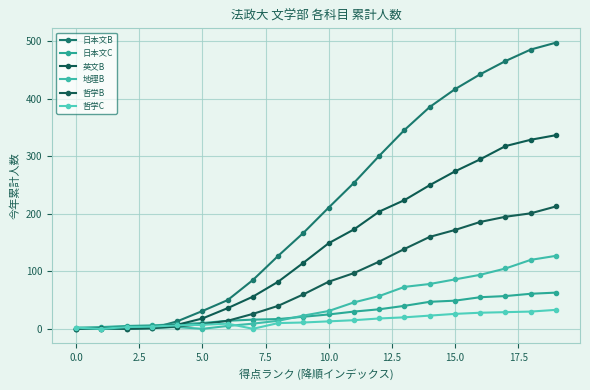

How many lines are shown in the chart?

6